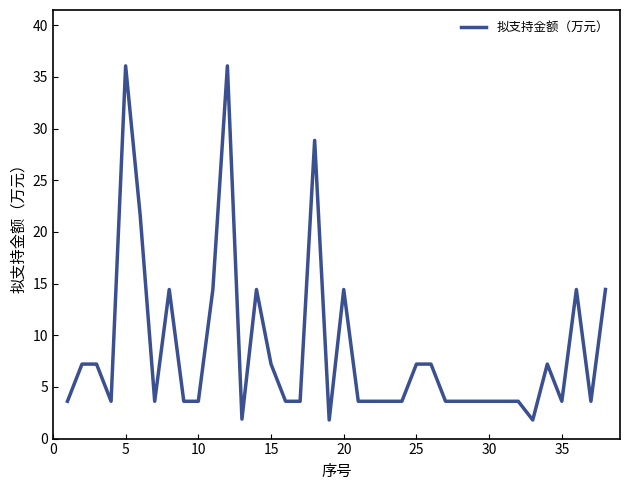

What is the greatest value displayed?

36.1